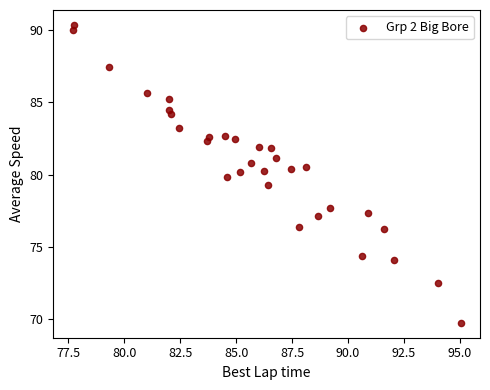

What is the range of X values (max minus min)?

17.3